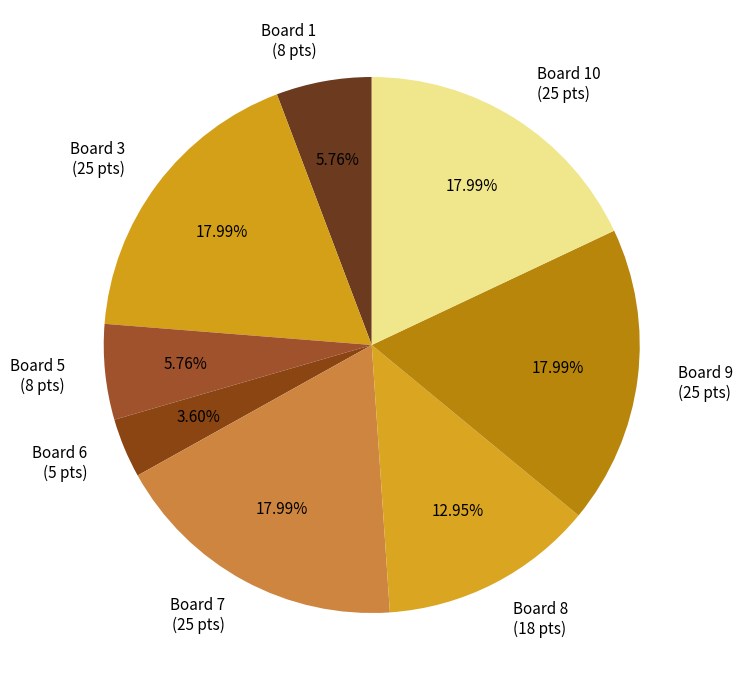

Is there a majority slice in this chart?

No